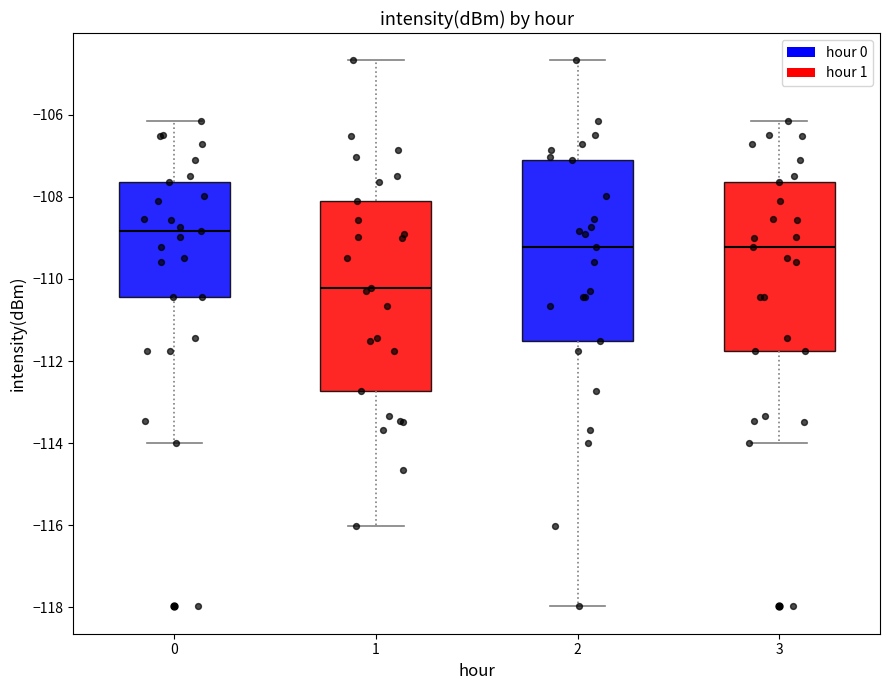

Which box's median line is the lowest?

1